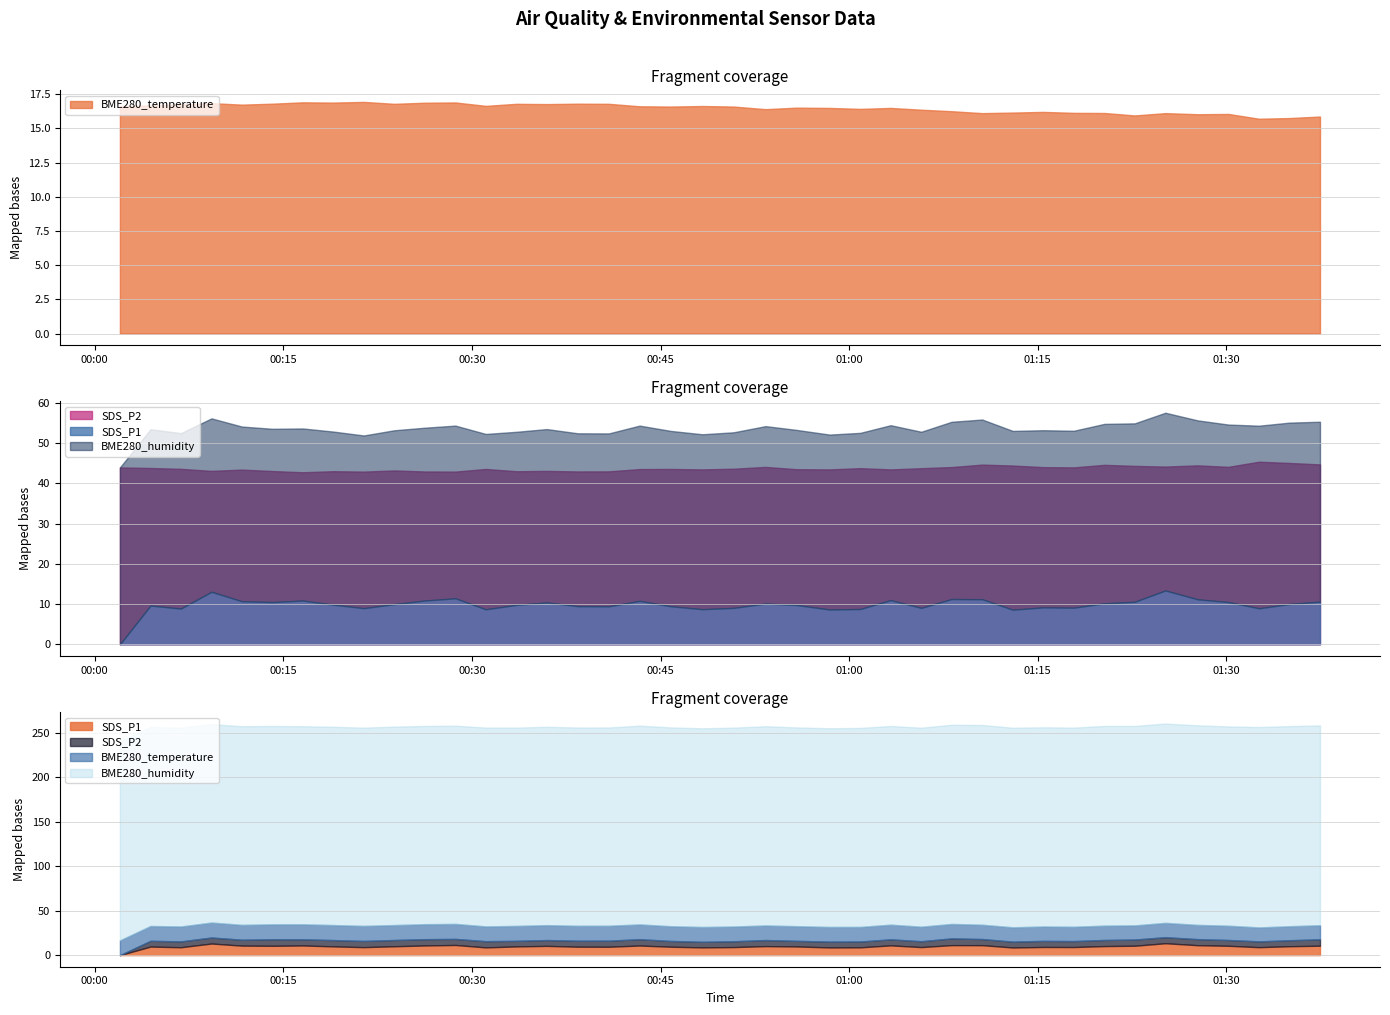

How many lines are shown in the chart?

4